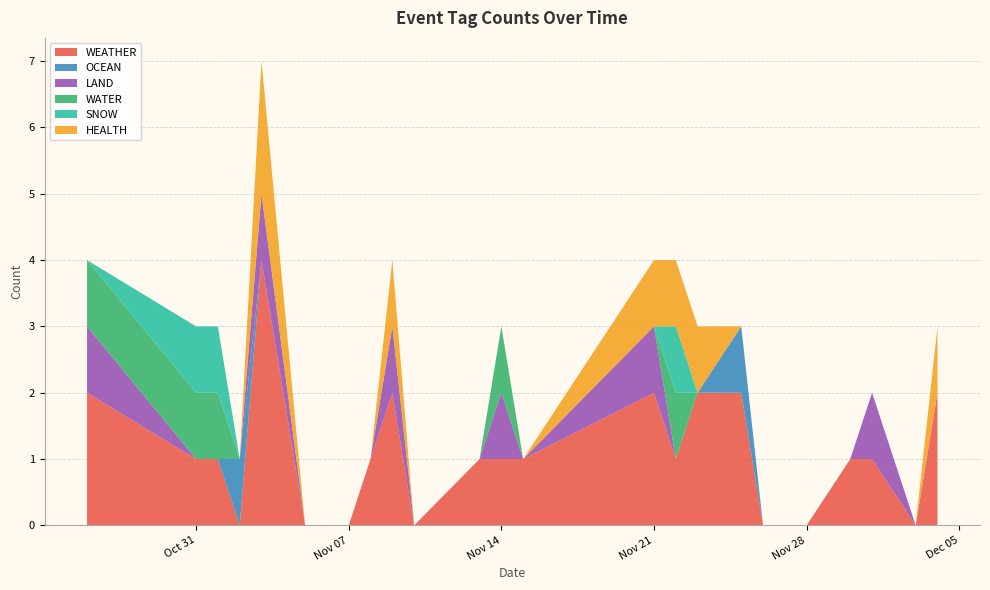

Reading right to left, list all the values displayed in this chart.

WEATHER: 2023-12-04=2	2023-12-03=0	2023-12-01=1	2023-11-30=1	2023-11-28=0	2023-11-26=0	2023-11-25=2	2023-11-23=2	2023-11-22=1	2023-11-21=2	2023-11-15=1	2023-11-14=1	2023-11-13=1	2023-11-10=0	2023-11-09=2	2023-11-08=1	2023-11-07=0	2023-11-06=0	2023-11-05=0	2023-11-03=4	2023-11-02=0	2023-11-01=1	2023-10-31=1	2023-10-26=2
OCEAN: 2023-12-04=0	2023-12-03=0	2023-12-01=0	2023-11-30=0	2023-11-28=0	2023-11-26=0	2023-11-25=1	2023-11-23=0	2023-11-22=0	2023-11-21=0	2023-11-15=0	2023-11-14=0	2023-11-13=0	2023-11-10=0	2023-11-09=0	2023-11-08=0	2023-11-07=0	2023-11-06=0	2023-11-05=0	2023-11-03=0	2023-11-02=1	2023-11-01=0	2023-10-31=0	2023-10-26=0
LAND: 2023-12-04=0	2023-12-03=0	2023-12-01=1	2023-11-30=0	2023-11-28=0	2023-11-26=0	2023-11-25=0	2023-11-23=0	2023-11-22=0	2023-11-21=1	2023-11-15=0	2023-11-14=1	2023-11-13=0	2023-11-10=0	2023-11-09=1	2023-11-08=0	2023-11-07=0	2023-11-06=0	2023-11-05=0	2023-11-03=1	2023-11-02=0	2023-11-01=0	2023-10-31=0	2023-10-26=1
WATER: 2023-12-04=0	2023-12-03=0	2023-12-01=0	2023-11-30=0	2023-11-28=0	2023-11-26=0	2023-11-25=0	2023-11-23=0	2023-11-22=1	2023-11-21=0	2023-11-15=0	2023-11-14=1	2023-11-13=0	2023-11-10=0	2023-11-09=0	2023-11-08=0	2023-11-07=0	2023-11-06=0	2023-11-05=0	2023-11-03=0	2023-11-02=0	2023-11-01=1	2023-10-31=1	2023-10-26=1
SNOW: 2023-12-04=0	2023-12-03=0	2023-12-01=0	2023-11-30=0	2023-11-28=0	2023-11-26=0	2023-11-25=0	2023-11-23=0	2023-11-22=1	2023-11-21=0	2023-11-15=0	2023-11-14=0	2023-11-13=0	2023-11-10=0	2023-11-09=0	2023-11-08=0	2023-11-07=0	2023-11-06=0	2023-11-05=0	2023-11-03=0	2023-11-02=0	2023-11-01=1	2023-10-31=1	2023-10-26=0
HEALTH: 2023-12-04=1	2023-12-03=0	2023-12-01=0	2023-11-30=0	2023-11-28=0	2023-11-26=0	2023-11-25=0	2023-11-23=1	2023-11-22=1	2023-11-21=1	2023-11-15=0	2023-11-14=0	2023-11-13=0	2023-11-10=0	2023-11-09=1	2023-11-08=0	2023-11-07=0	2023-11-06=0	2023-11-05=0	2023-11-03=2	2023-11-02=0	2023-11-01=0	2023-10-31=0	2023-10-26=0